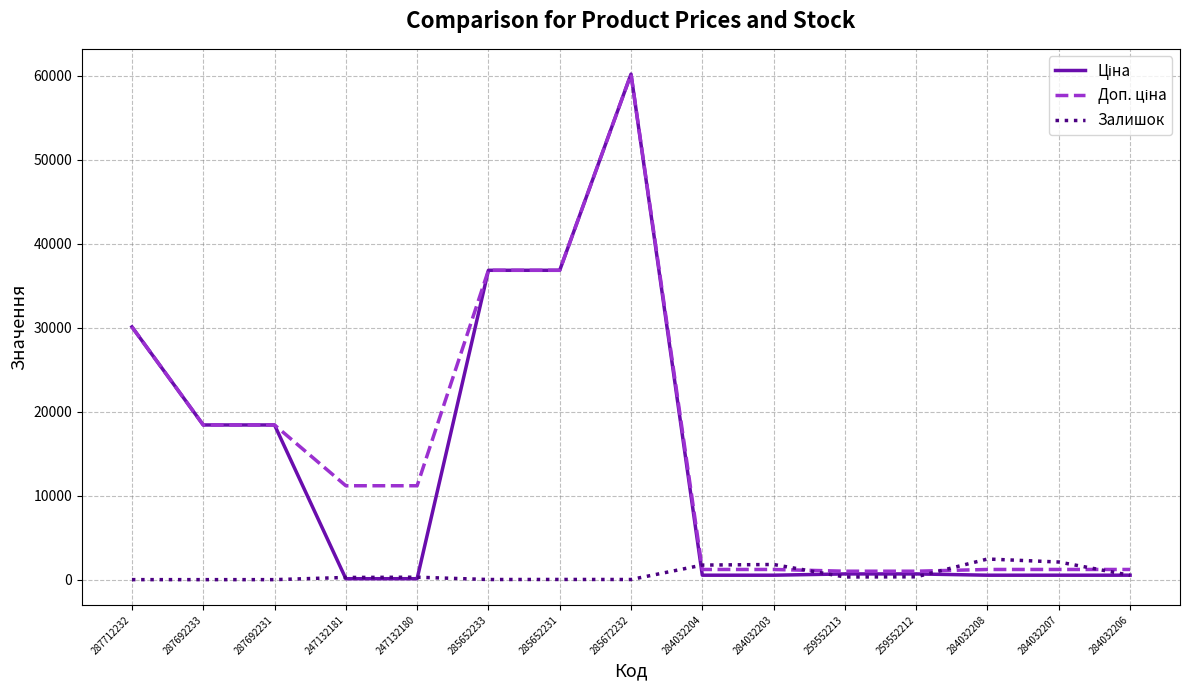

The Залишок series shows 317.0 at 259552213. True or false?

True